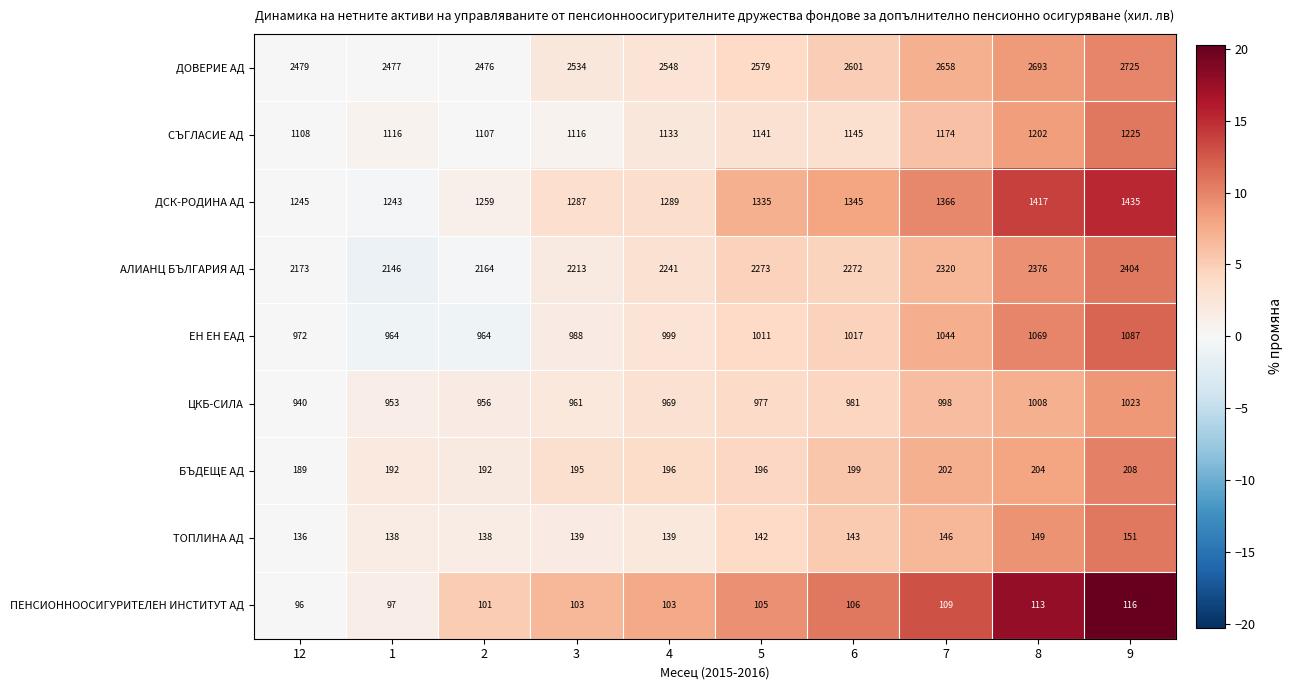

At which category is the sum across all series the highest?

9